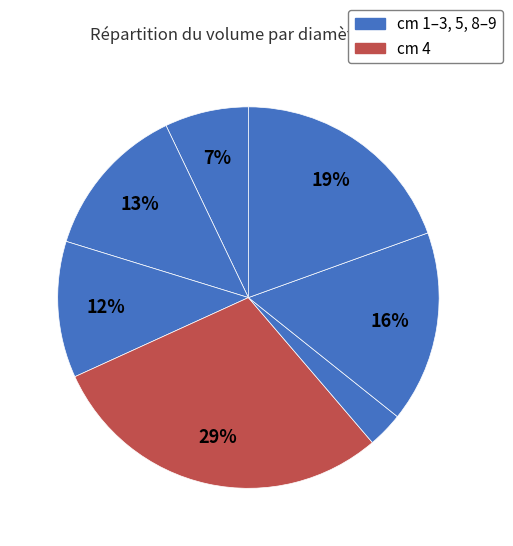

How many segments does this pie chart have?

7